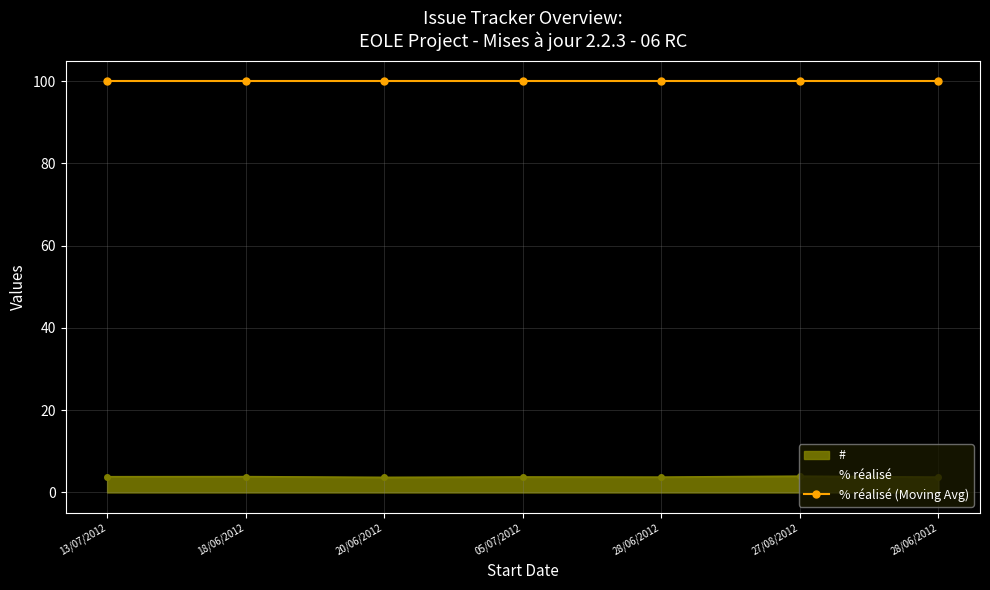

Which label corresponds to the smallest value in the chart?

20/06/2012